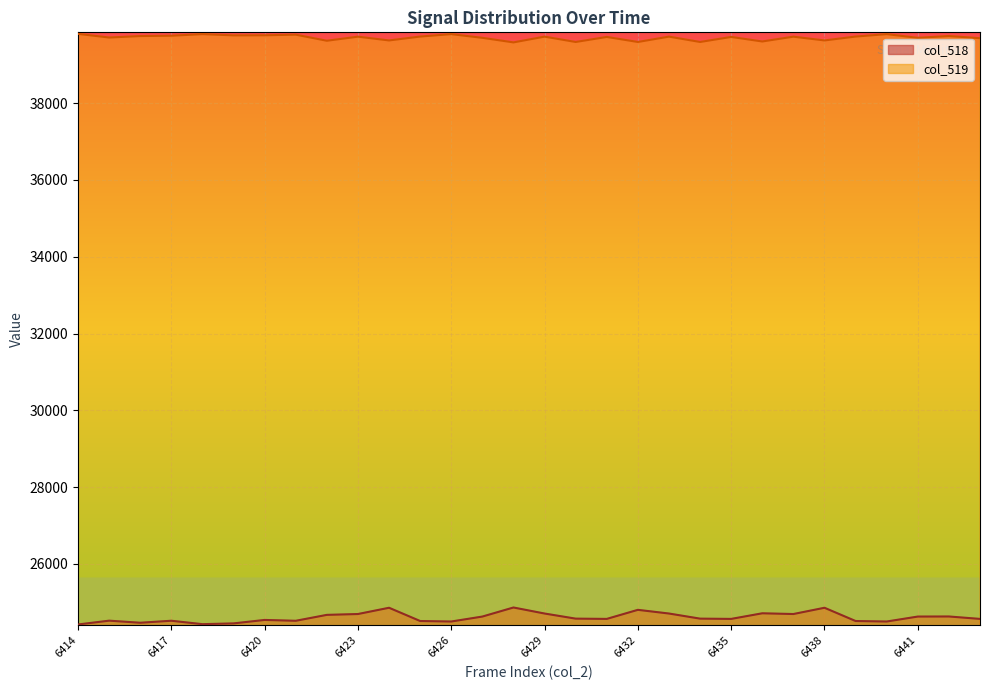

Reading right to left, transcribe all the data shown in this chart.

col_518: 24570	24633	24631	24502	24515	24860	24697	24716	24570	24577	24710	24806	24570	24577	24710	24867	24631	24502	24515	24860	24697	24675	24521	24543	24453	24433	24522	24470	24524	24425
col_519: 39688	39745	39698	39794	39731	39630	39728	39603	39721	39590	39729	39590	39721	39590	39729	39579	39698	39794	39731	39630	39728	39622	39780	39764	39762	39794	39753	39744	39706	39801